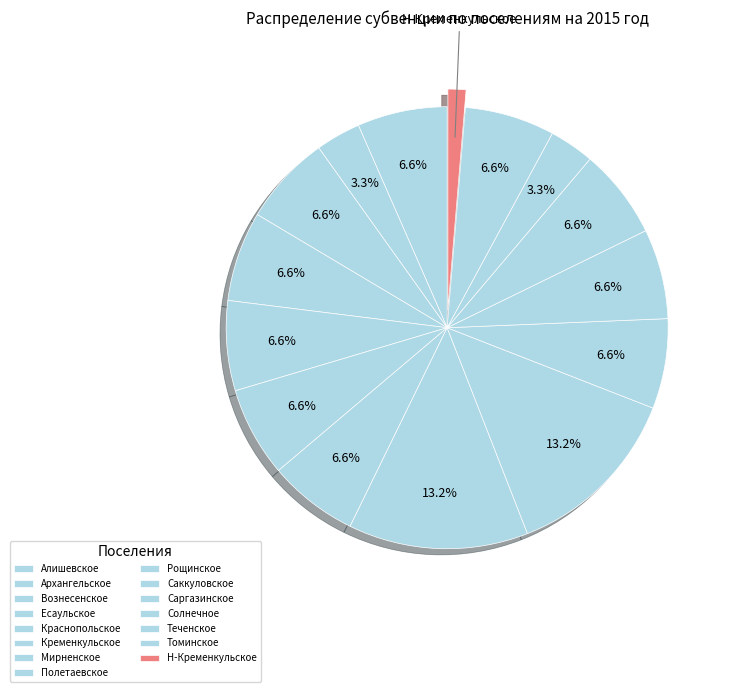

What percentage is the Солнечное slice, to the nearest percent?

7%